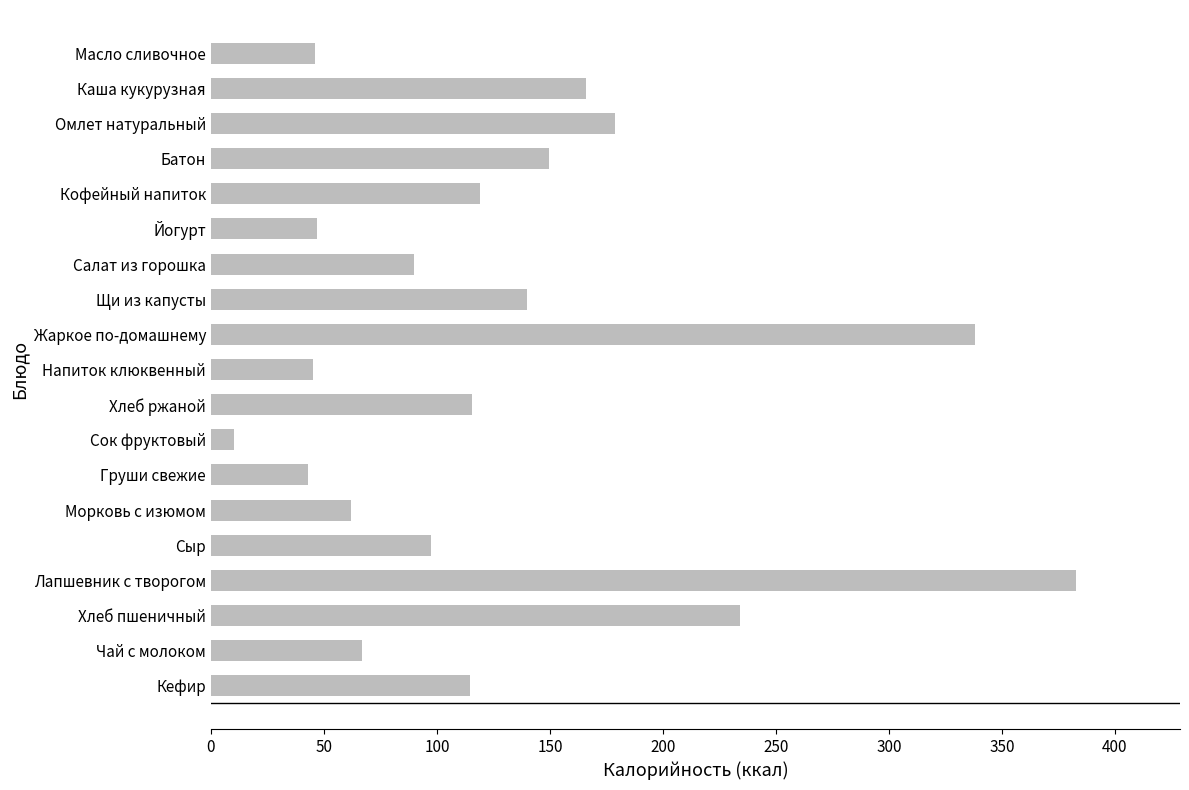

Count the number of categories in the chart.

19